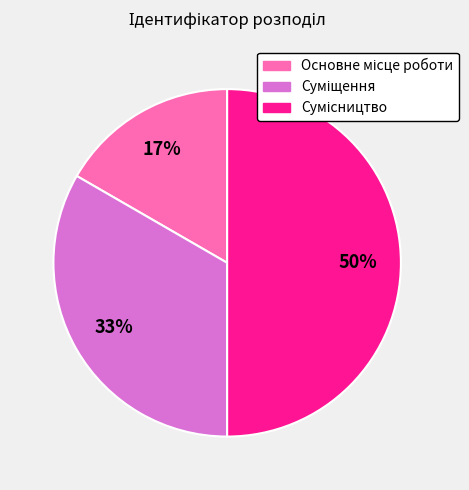

To the nearest percent, what is the difference between the largest and smallest slice percentages?

33%